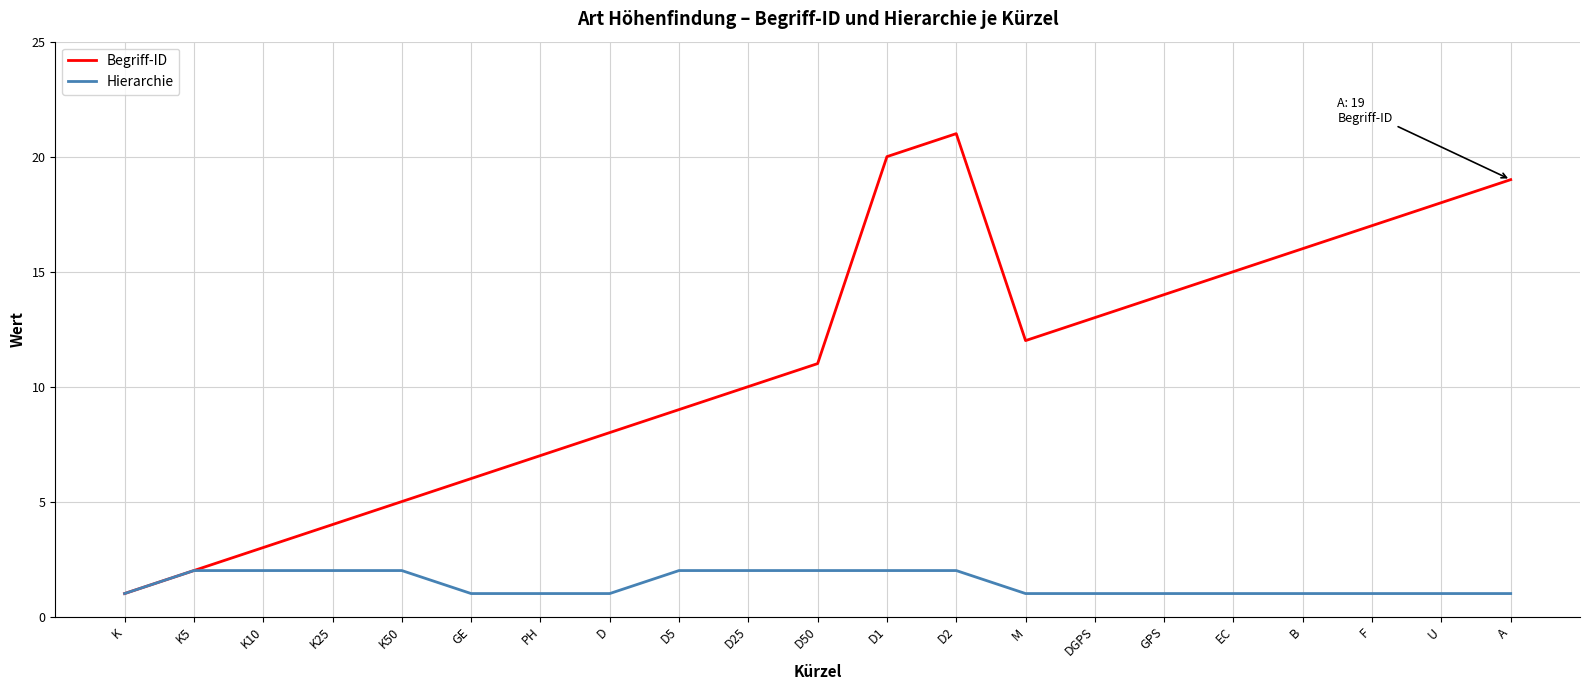

How many interior local valleys does the Begriff-ID series have?

1